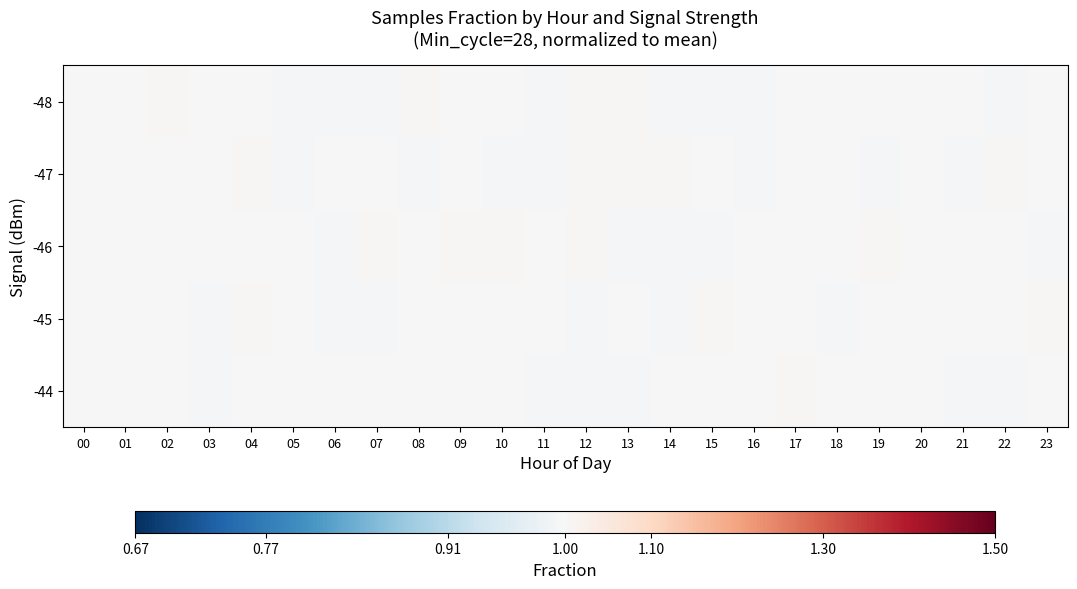

Which label corresponds to the largest value in the chart?

07